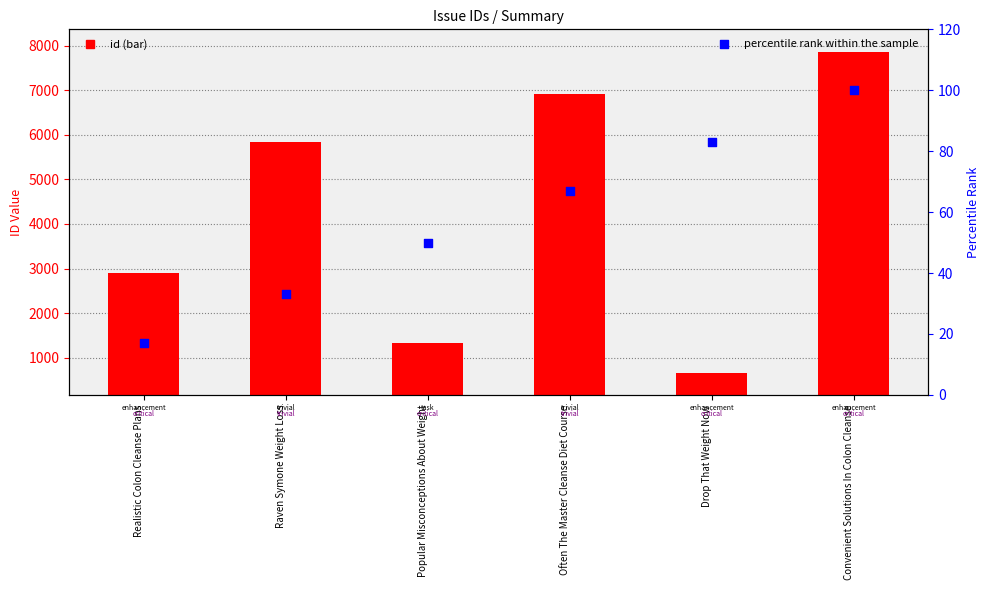

Is the value of id at Raven Symone Weight Loss greater than the value of percentile rank within the sample at Raven Symone Weight Loss?

Yes